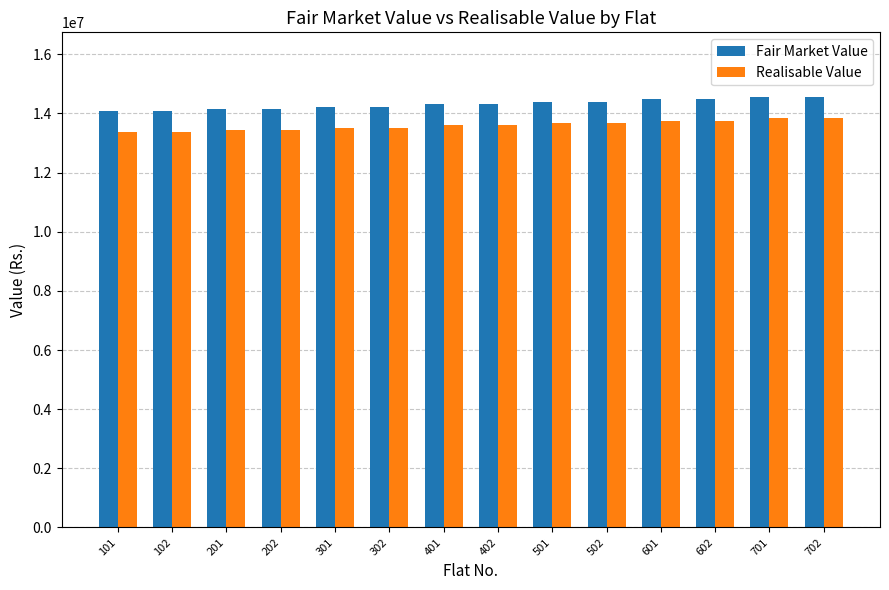

What is the total value across all series at 601?

28228254.6